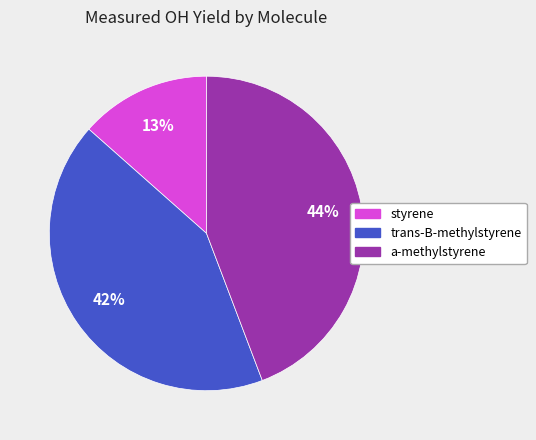

Which slice is the largest?

a-methylstyrene